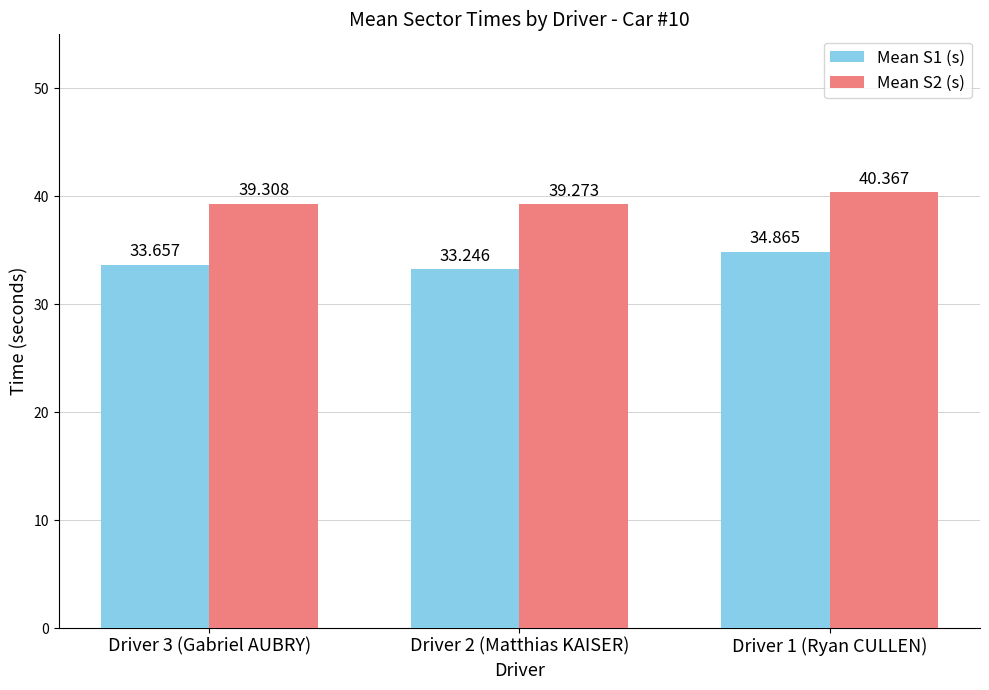

Rank the categories by Mean S2 (s) value from highest to lowest.

Driver 1 (Ryan CULLEN), Driver 3 (Gabriel AUBRY), Driver 2 (Matthias KAISER)